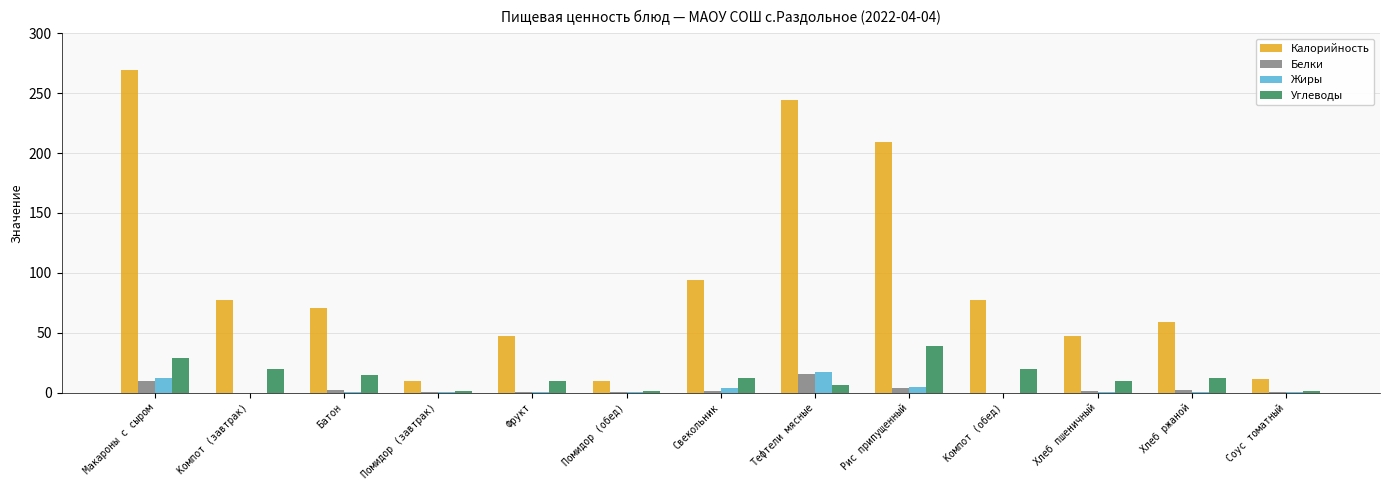

What is the greatest value displayed?

269.0